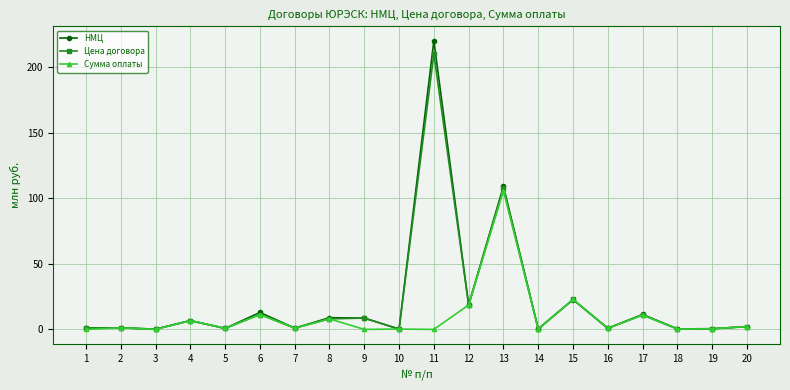

True or false: НМЦ has a value of 8.6 at 9.

True